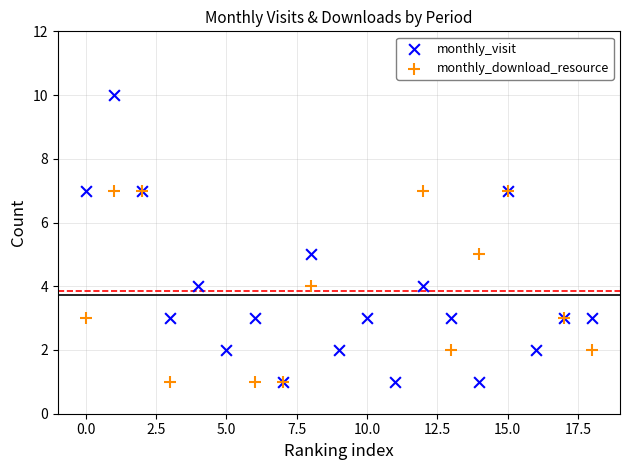

Which series reaches the maximum Y coordinate?

monthly_visit